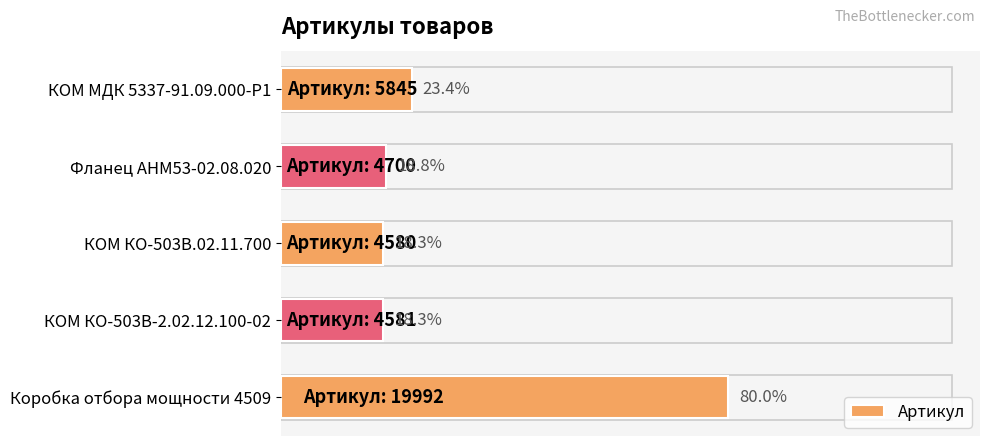

Does the chart contain stacked bars?

No